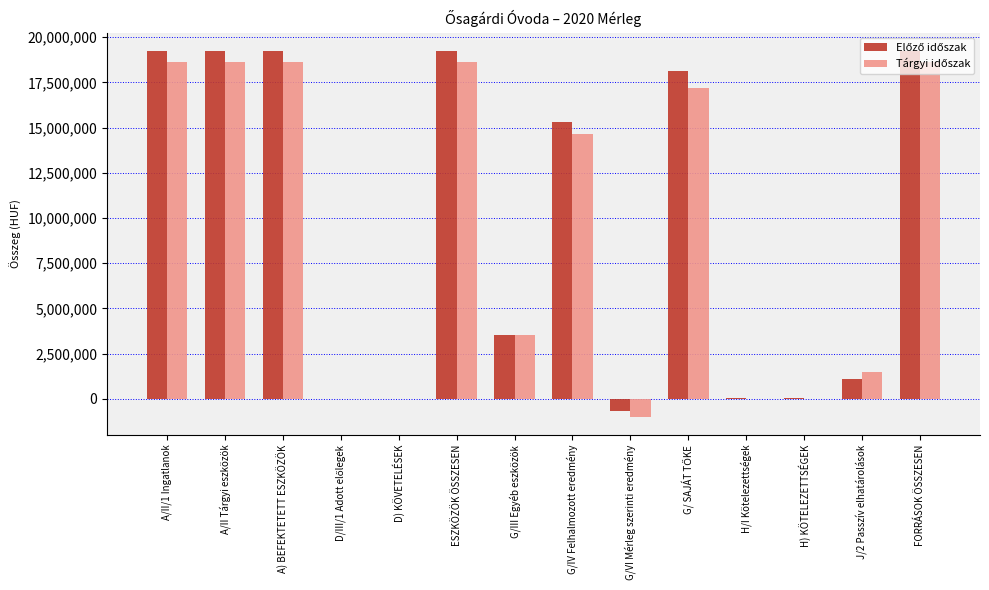

What is the greatest value displayed?

19249789